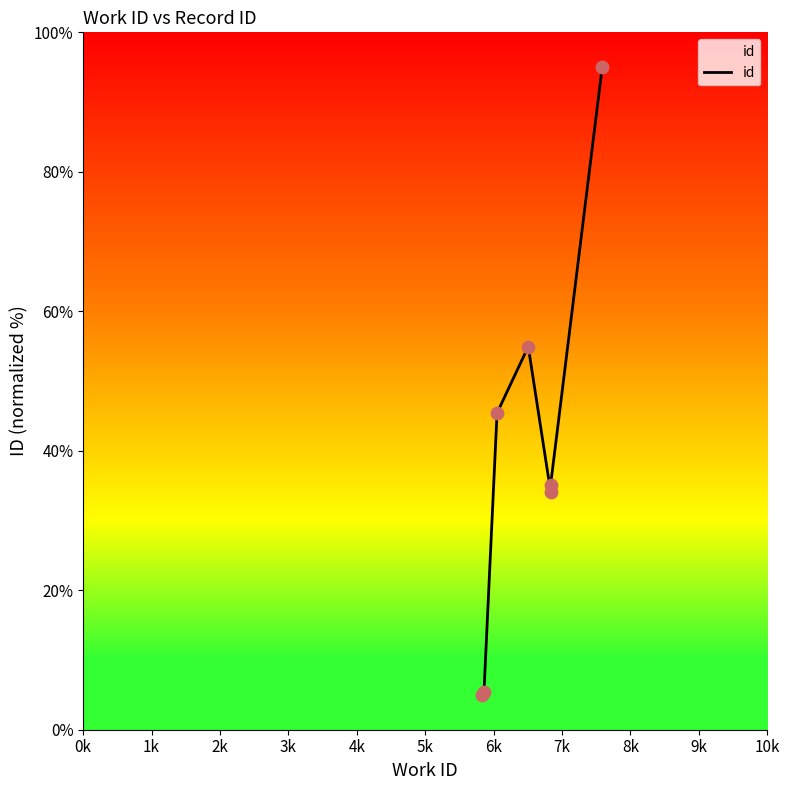

Which has a higher value, 1k or 5k?

5k